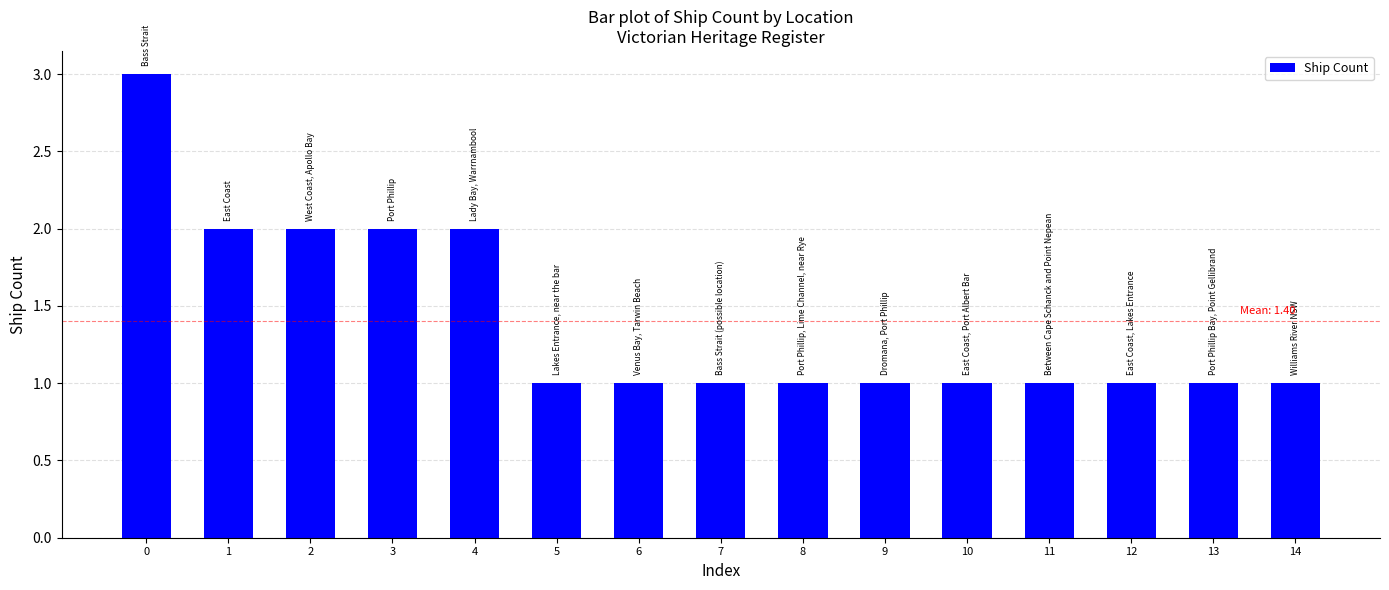

What is the value of the 13th bar from the left?

1